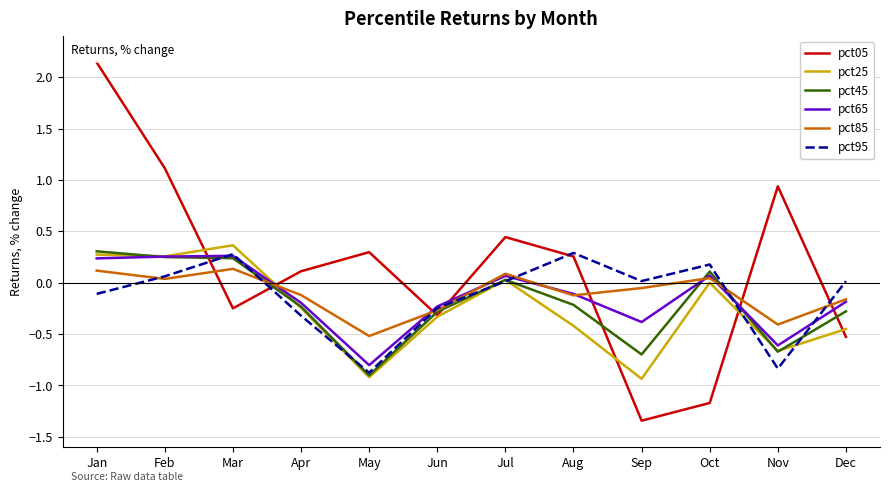

Which series has the largest total across all categories?

pct05